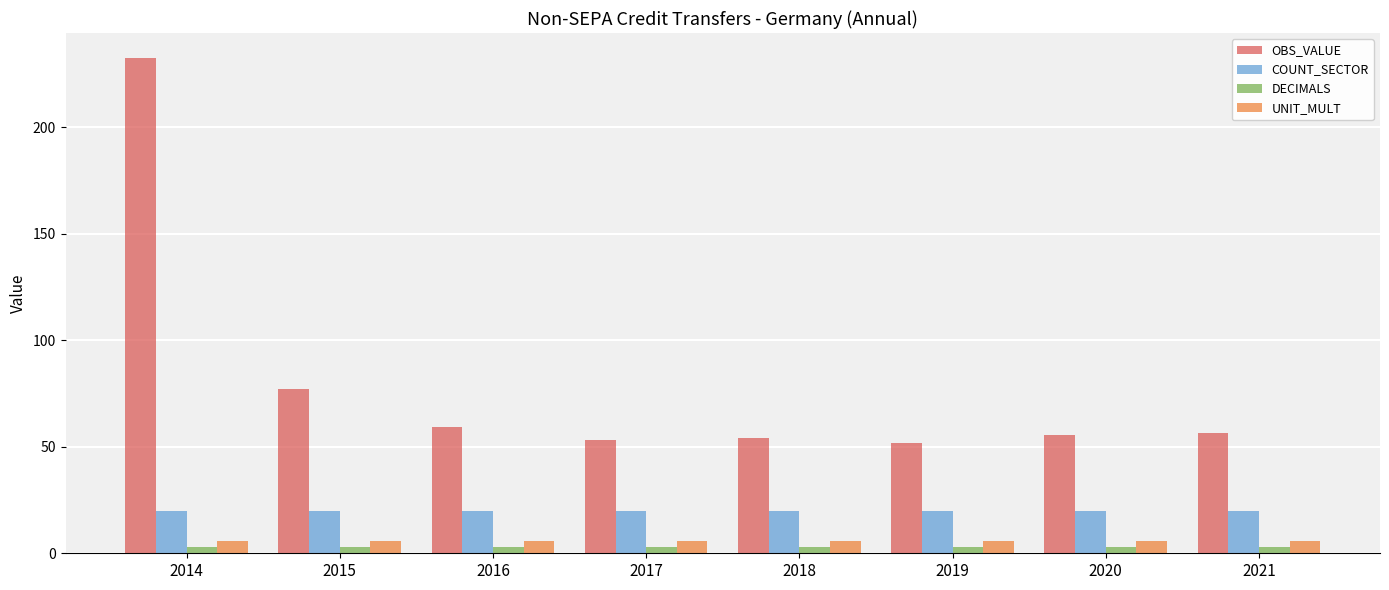

True or false: OBS_VALUE has a value of 75.9 at 2020.

False